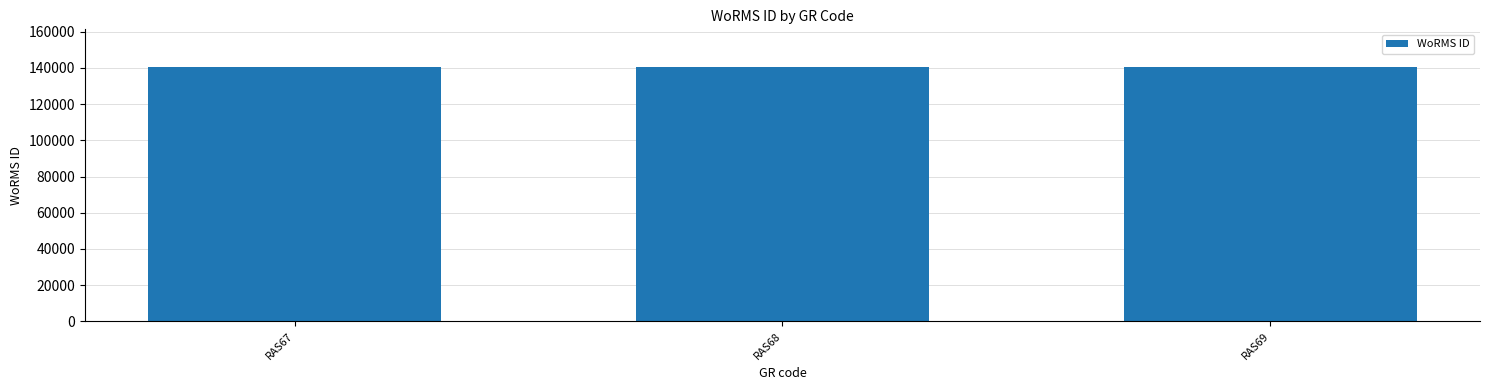

What is the smallest value displayed?

140262